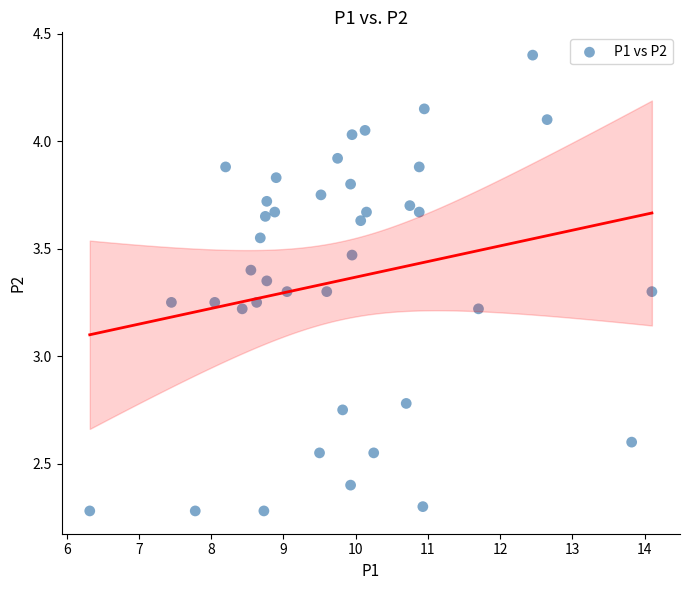

What is the range of X values (max minus min)?

7.8